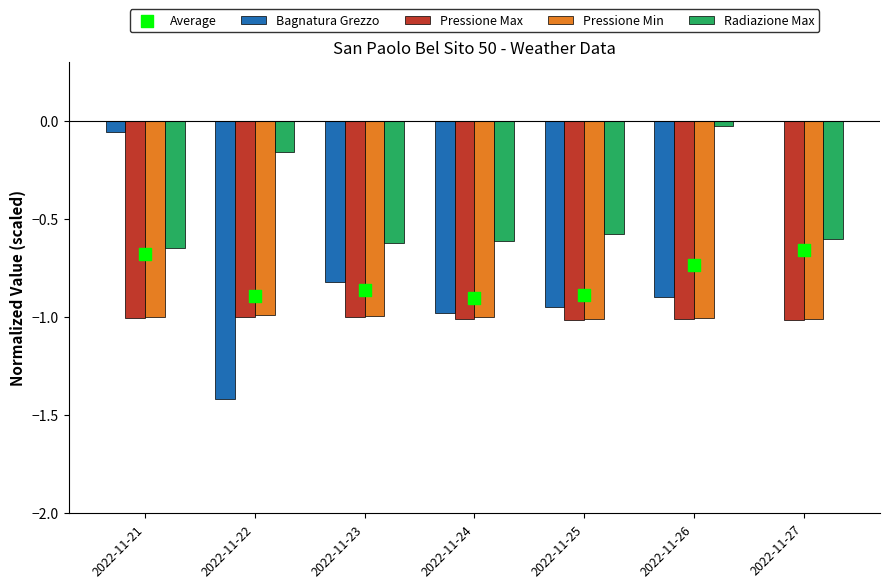

Which series contains the lowest Y value?

Bagnatura Grezzo